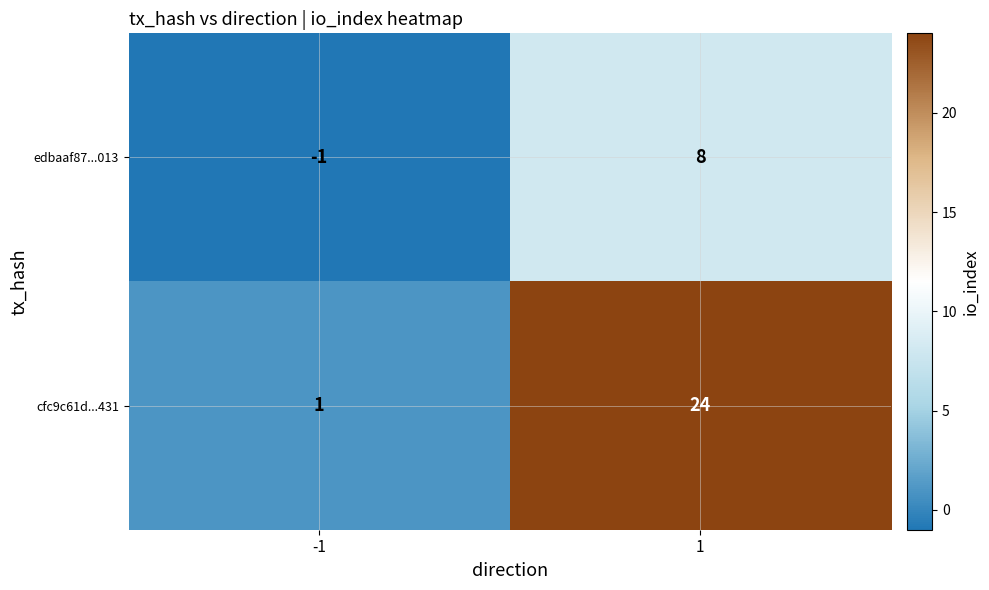

Which series has the widest spread of values?

cfc9c61d...431